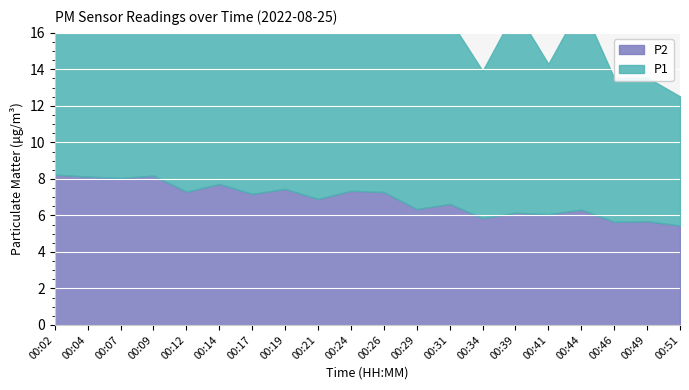

True or false: P1 and P2 intersect in this chart.

False